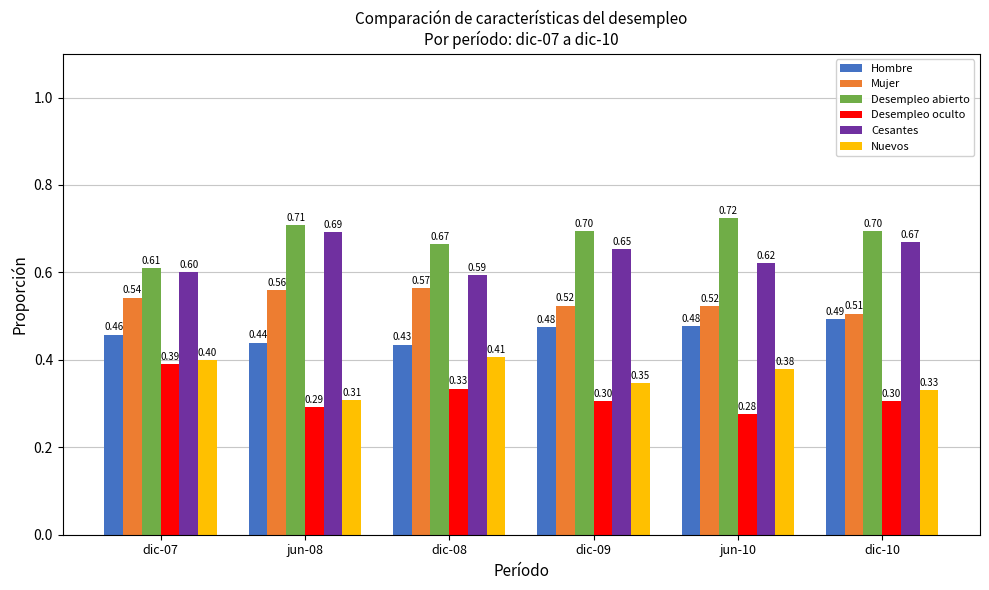

What is the lowest value of the Hombre series?

0.4